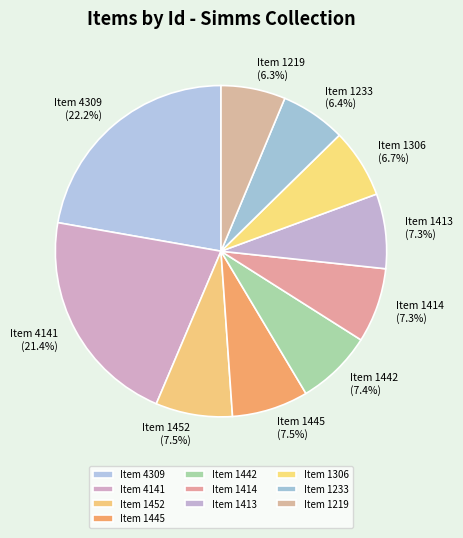

Which has a higher value, Item 1414 or Item 4309?

Item 4309